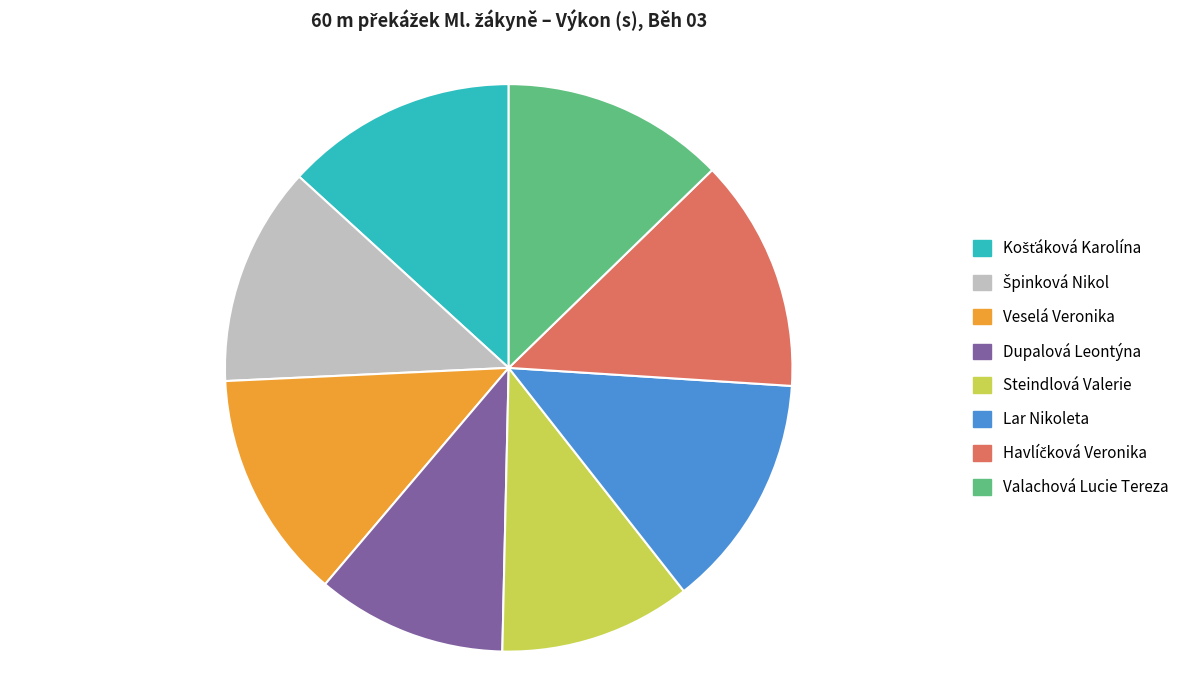

Is the sum of Lar Nikoleta and Veselá Veronika greater than half?

No